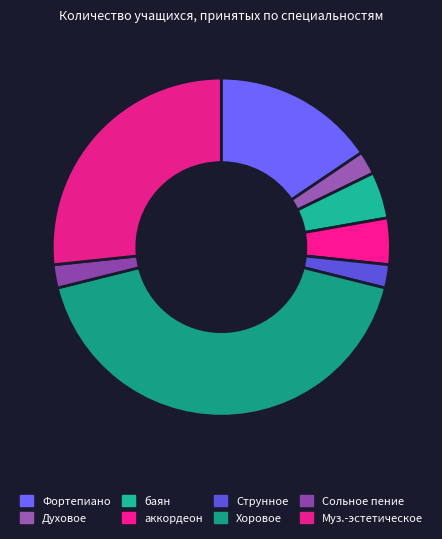

Count the number of slices in the pie.

8